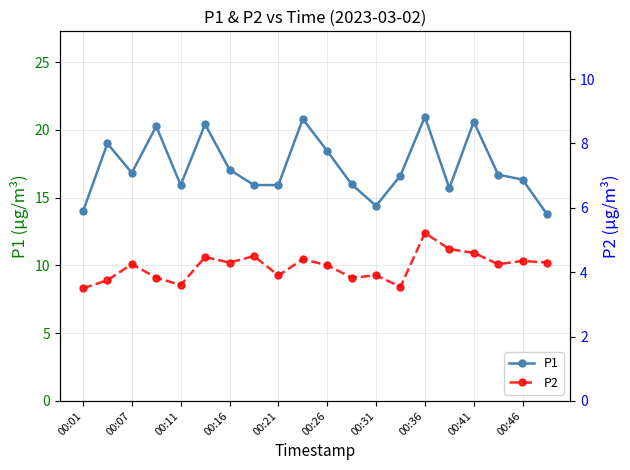

What is the difference between the second highest and minimum values in the P2 series?

1.2